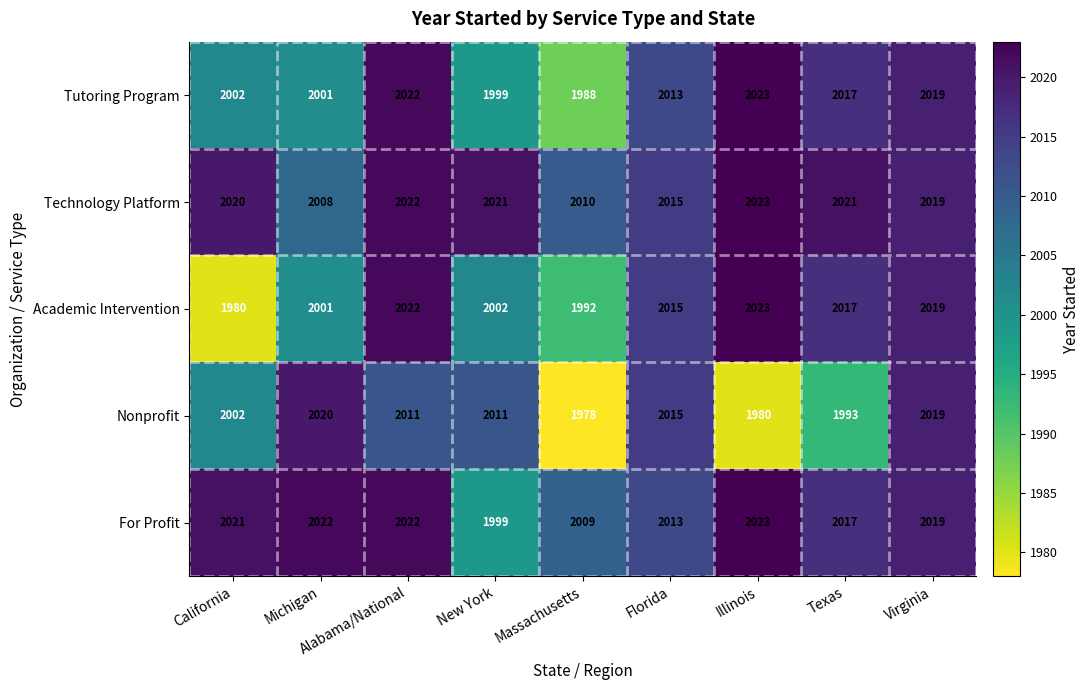

Which category has the highest value across all series?

Illinois